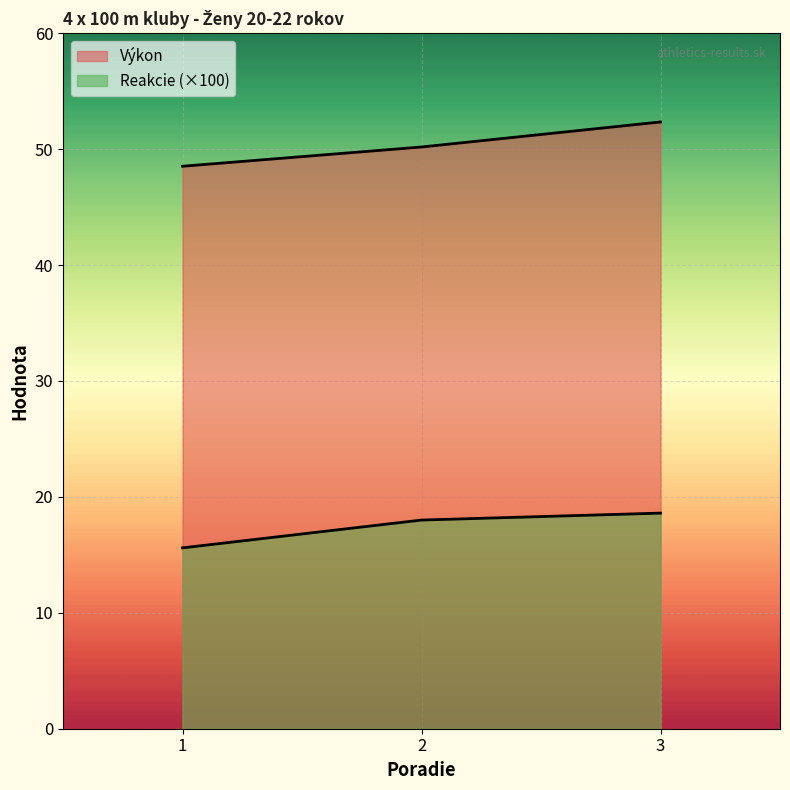

True or false: Výkon has a value of 52.3 at 3.

True